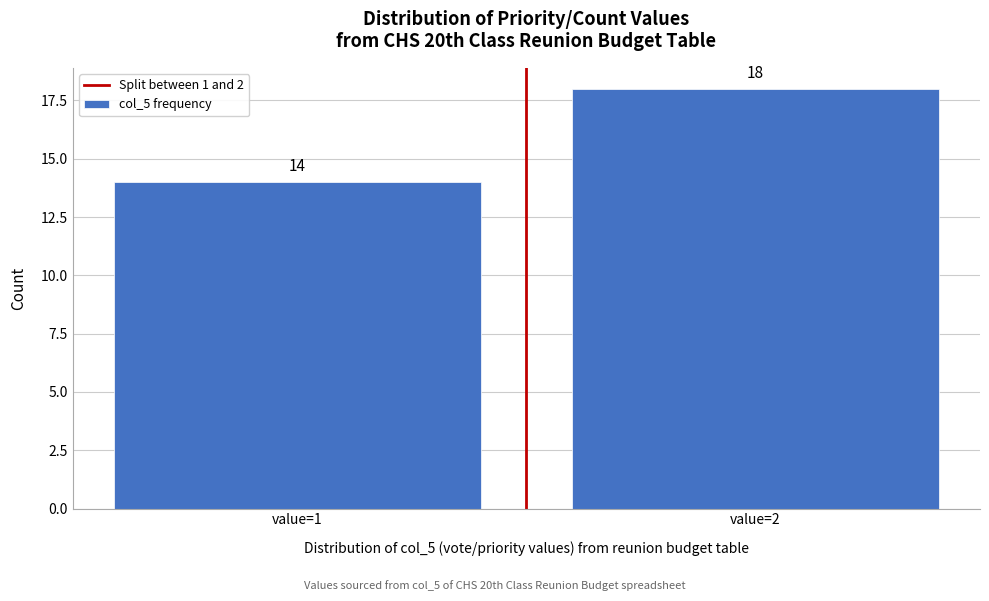

Reading right to left, what are all the values shown in this chart?

value=2=18	value=1=14